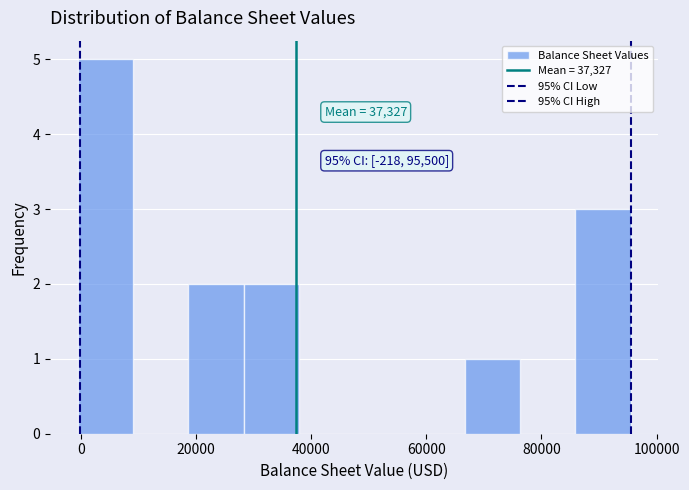

Over which range of the x-axis is the bar tallest?

0 to 10000